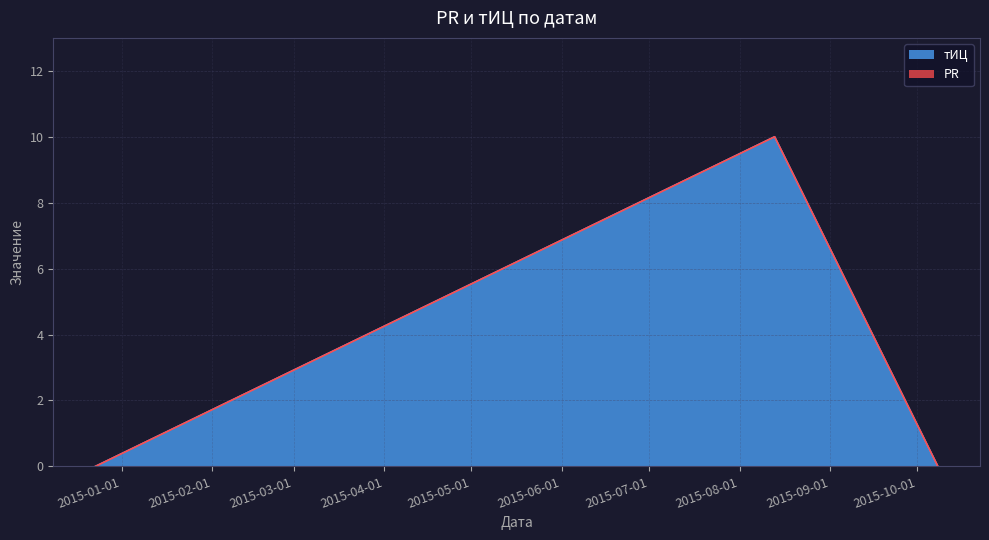

Which has a higher value, 2015-10-08 or 2014-12-23?

2015-10-08